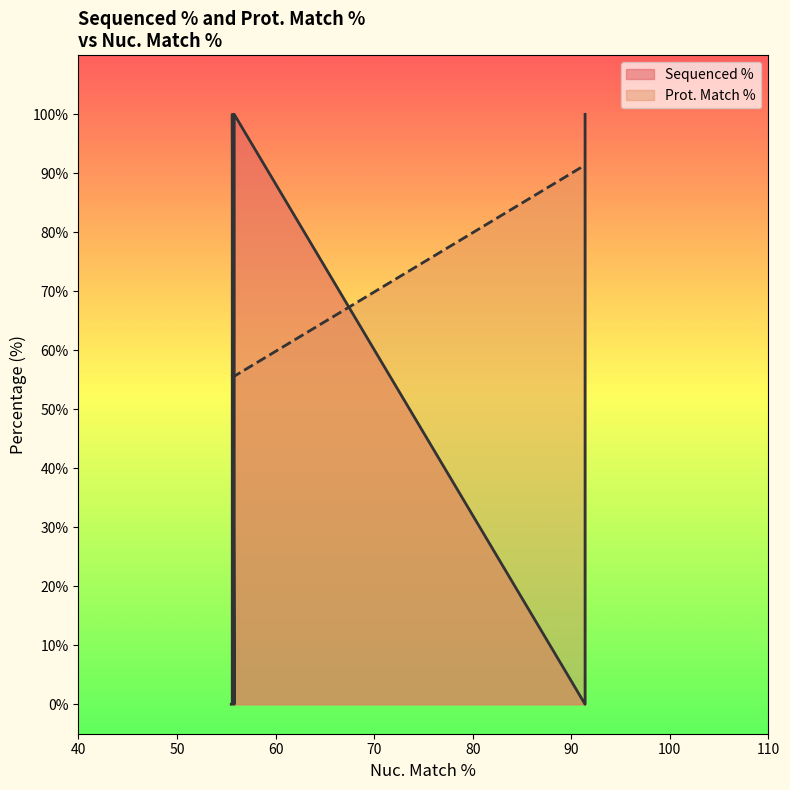

The Prot. Match % series shows 14.2 at 55.8. True or false?

False